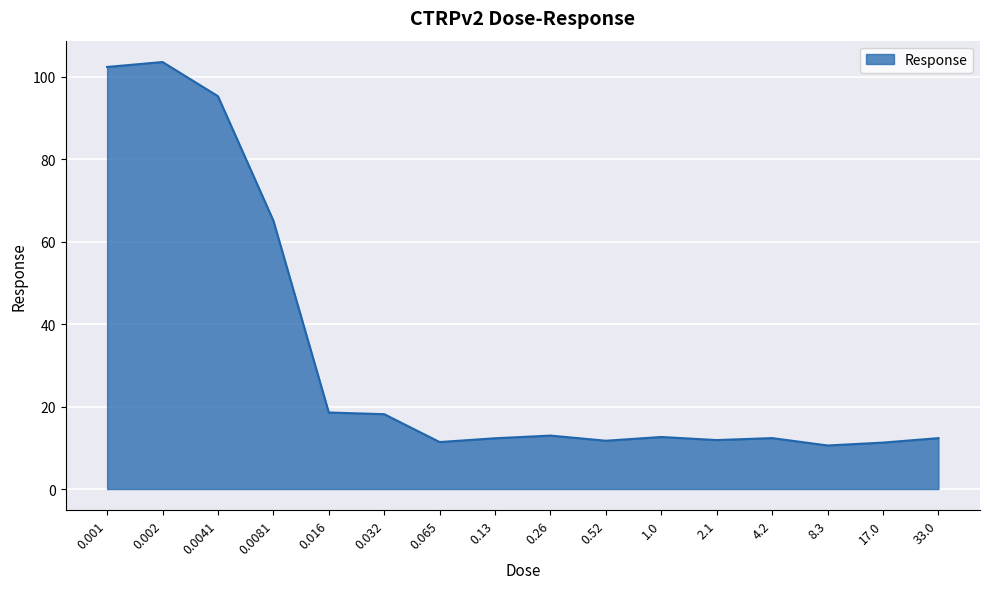

The value at 0.002 is 103.6. True or false?

True